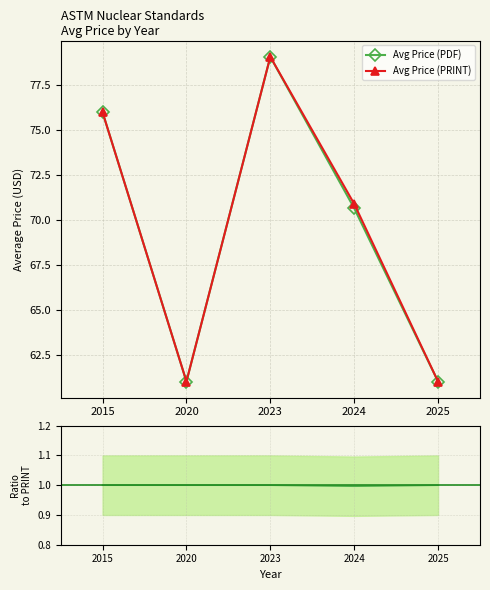

What is the minimum value for Avg Price (PRINT)?

61.0